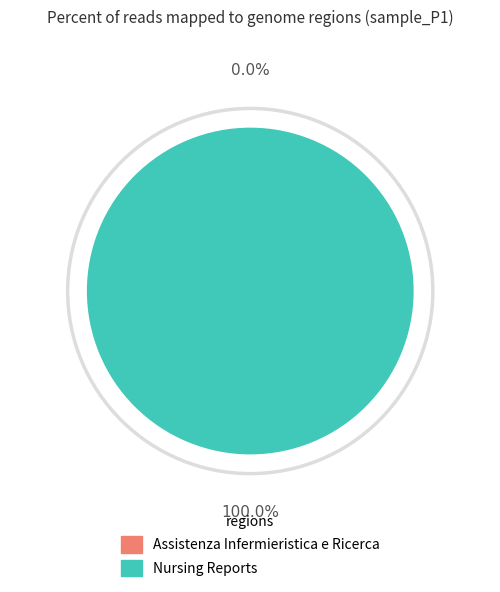

Is Nursing Reports the majority of the pie?

Yes